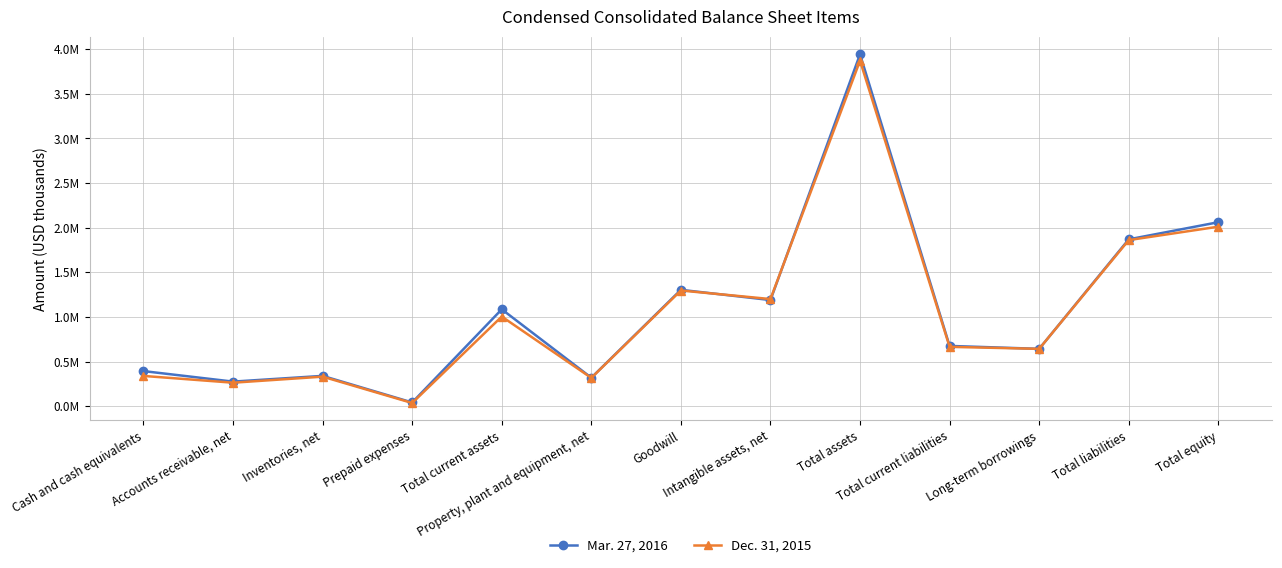

Does the chart have visible grid lines?

Yes